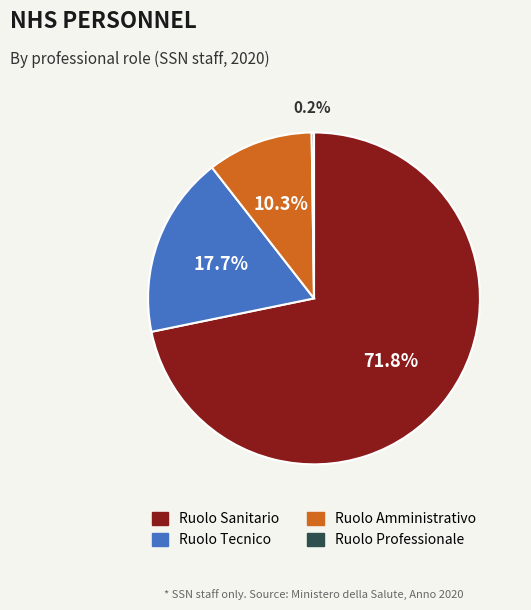

What is the majority slice?

Ruolo Sanitario